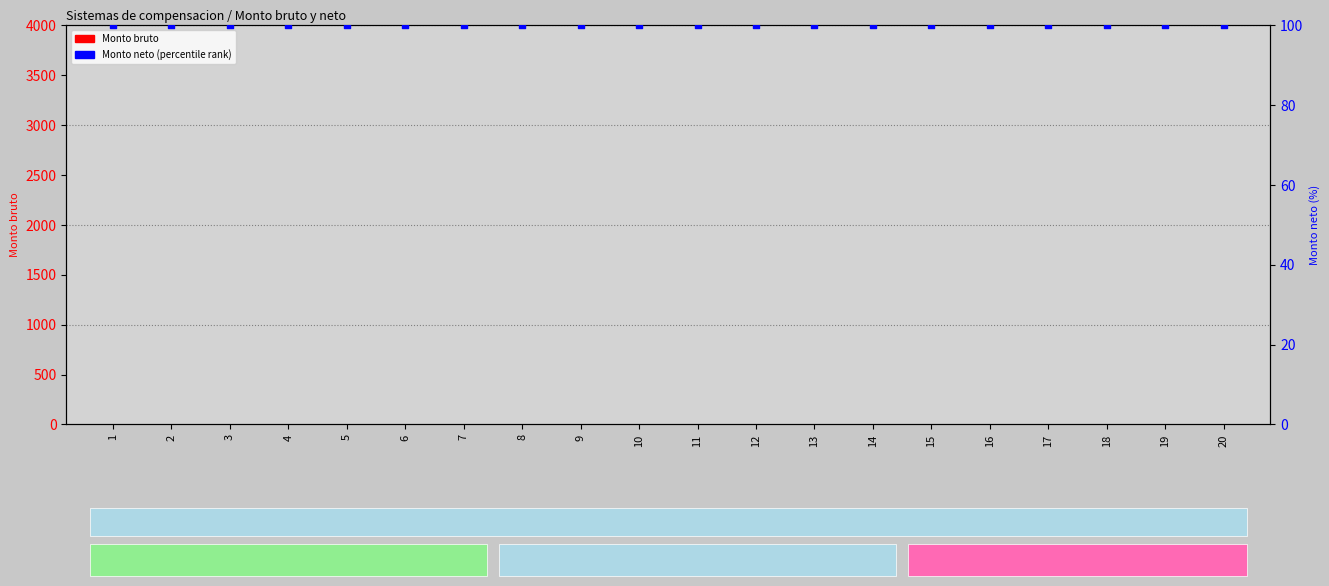

At which category is the sum across all series the highest?

1